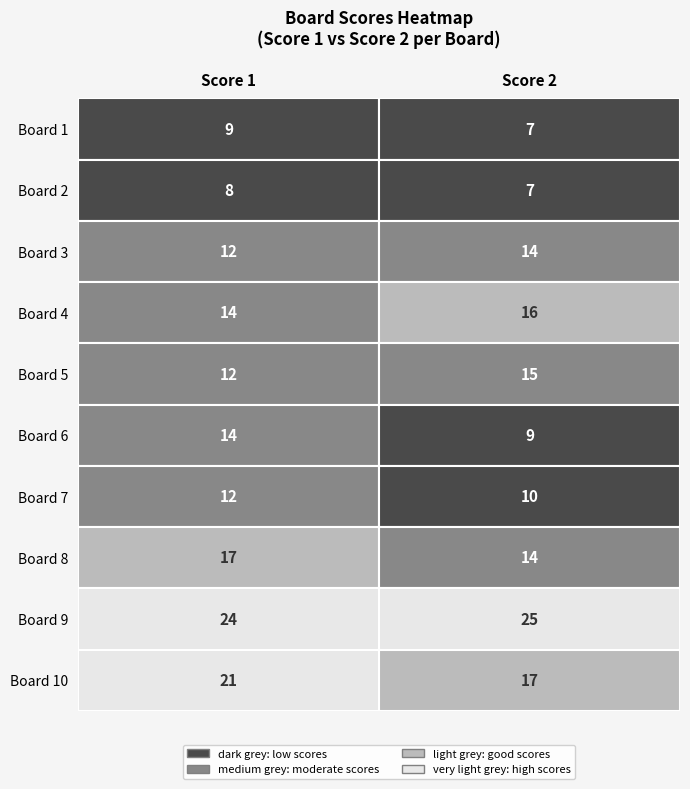

Reading right to left, extract all data points from this chart.

Board 1: 7	9
Board 2: 7	8
Board 3: 14	12
Board 4: 16	14
Board 5: 15	12
Board 6: 9	14
Board 7: 10	12
Board 8: 14	17
Board 9: 25	24
Board 10: 17	21